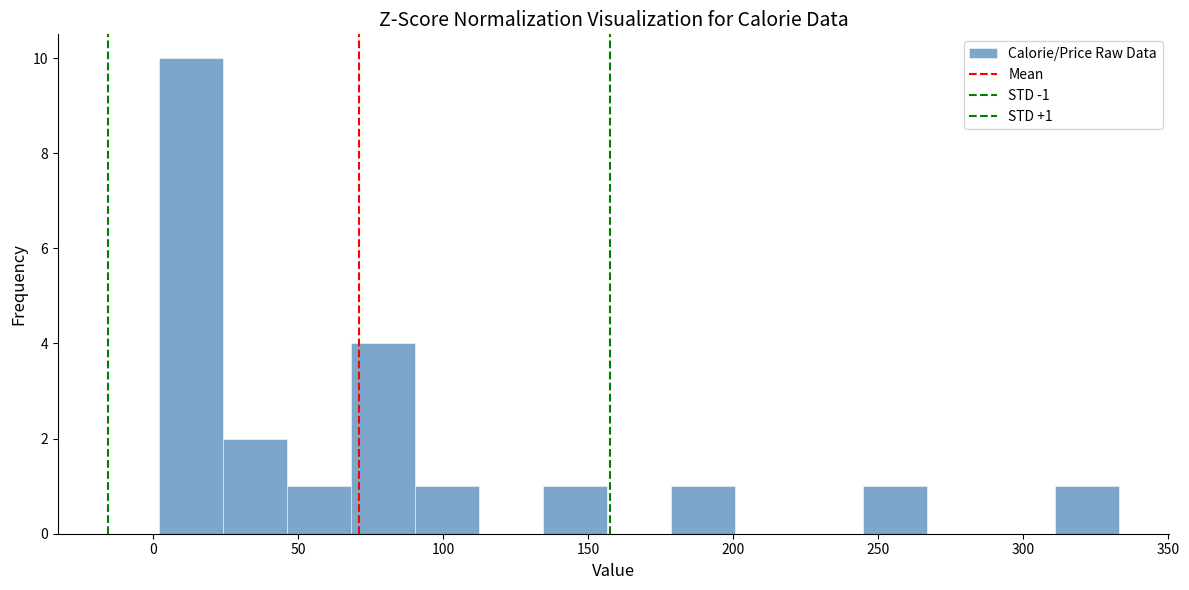

Over which range of the x-axis is the bar tallest?

0 to 25